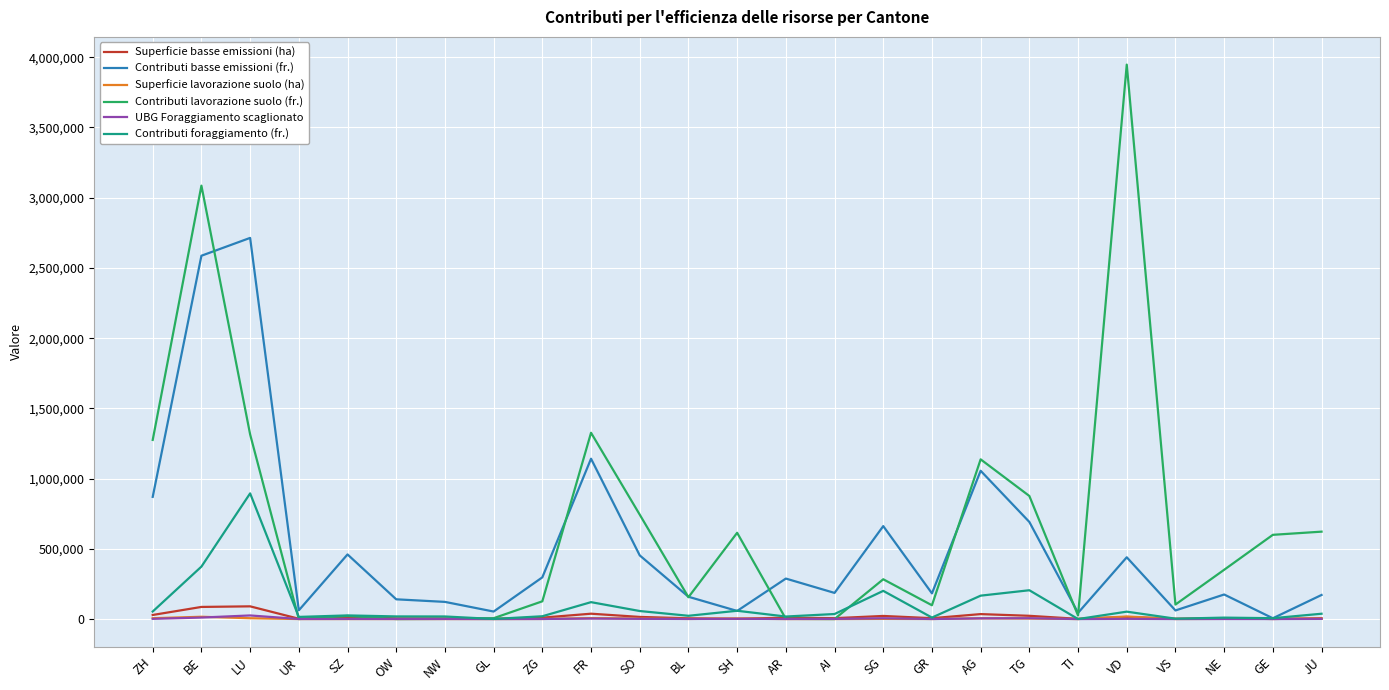

At which category is the sum across all series the highest?

BE